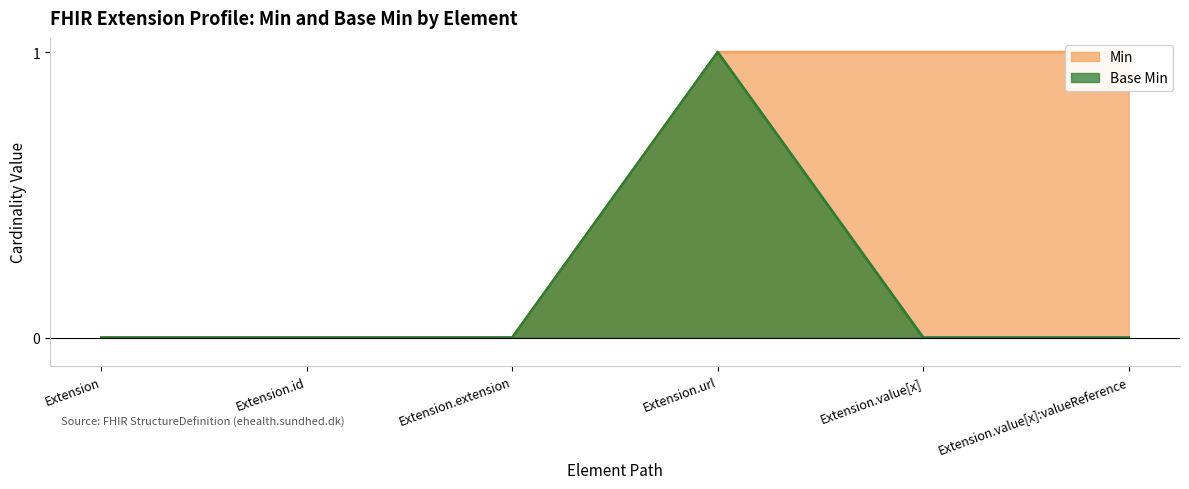

List the series in order of their overall mean, highest first.

Min, Base Min